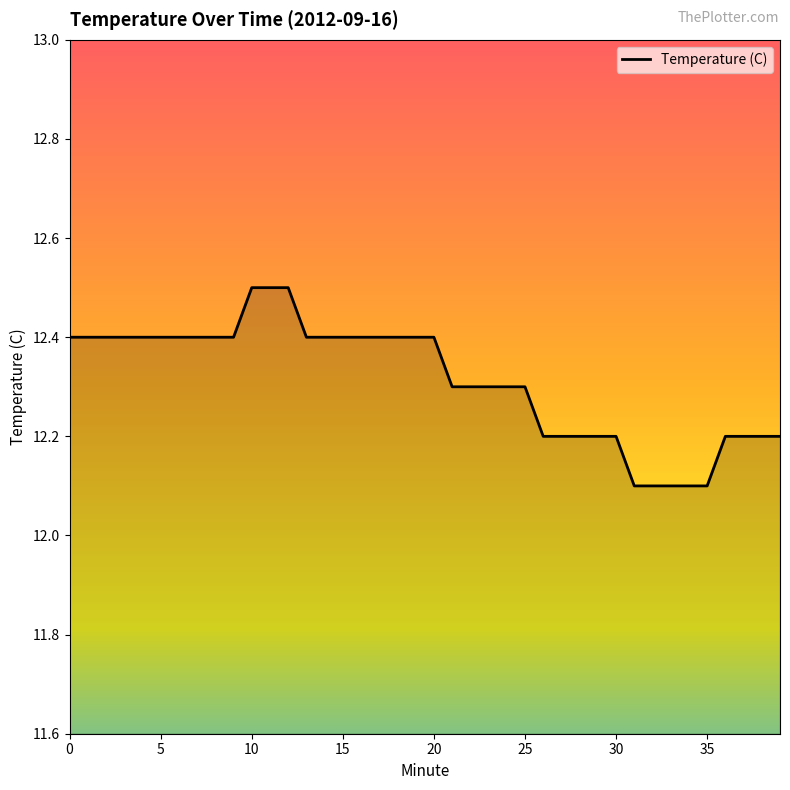

What is the smallest value displayed?

12.1